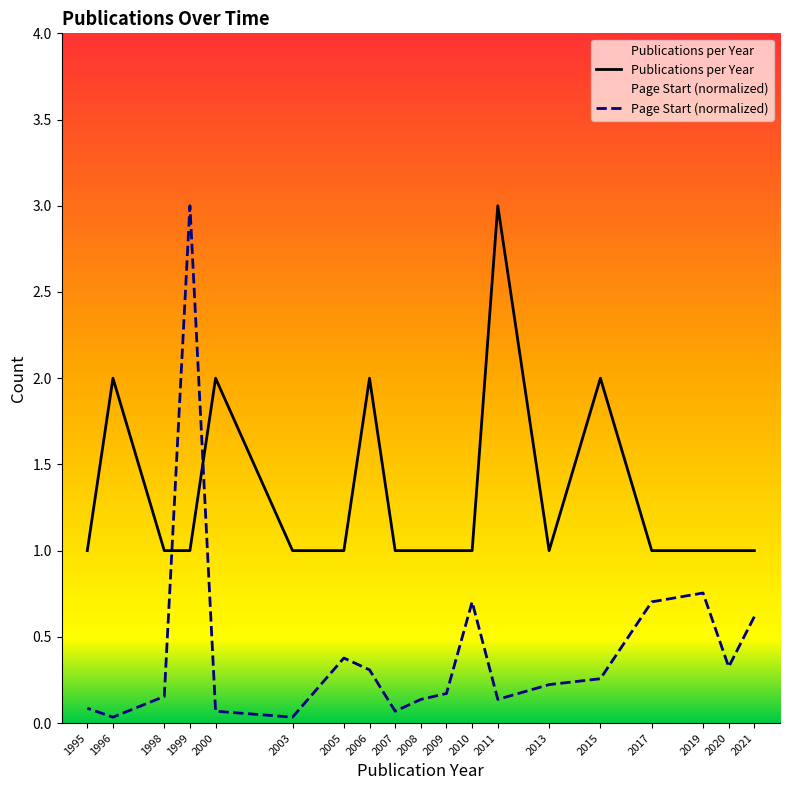

Between 2011 and 1995, which is larger?

2011